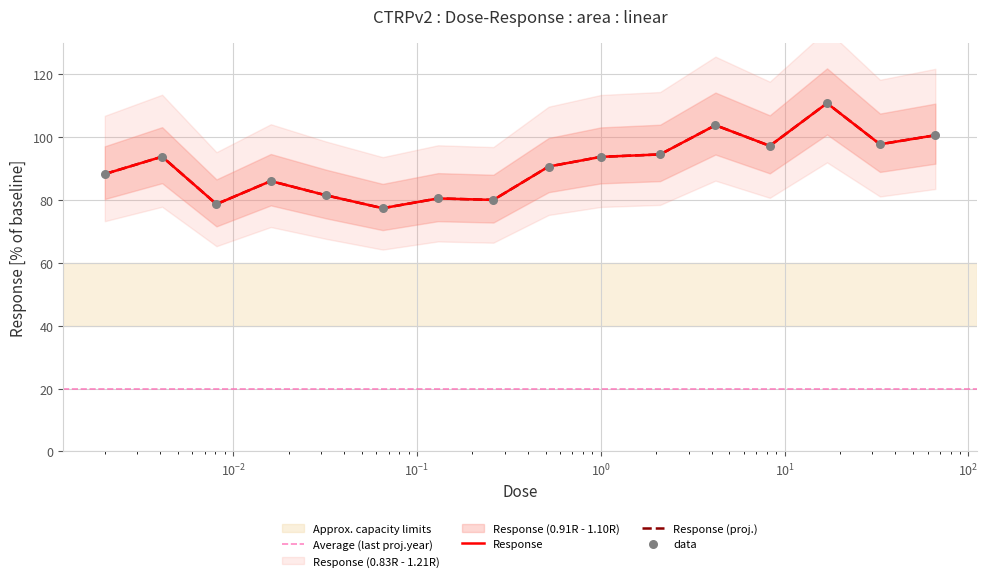

Which has a higher value, 66.0 or 4.2?

4.2